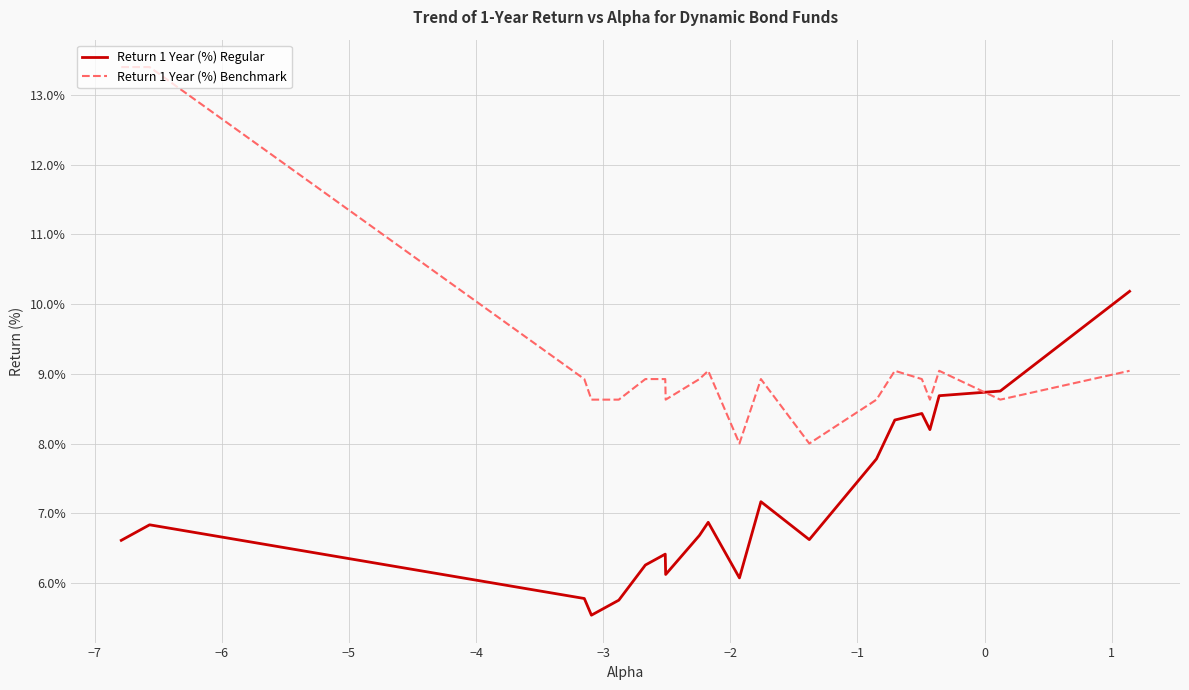

List the series in order of their peak value, lowest first.

Return 1 Year (%) Regular, Return 1 Year (%) Benchmark